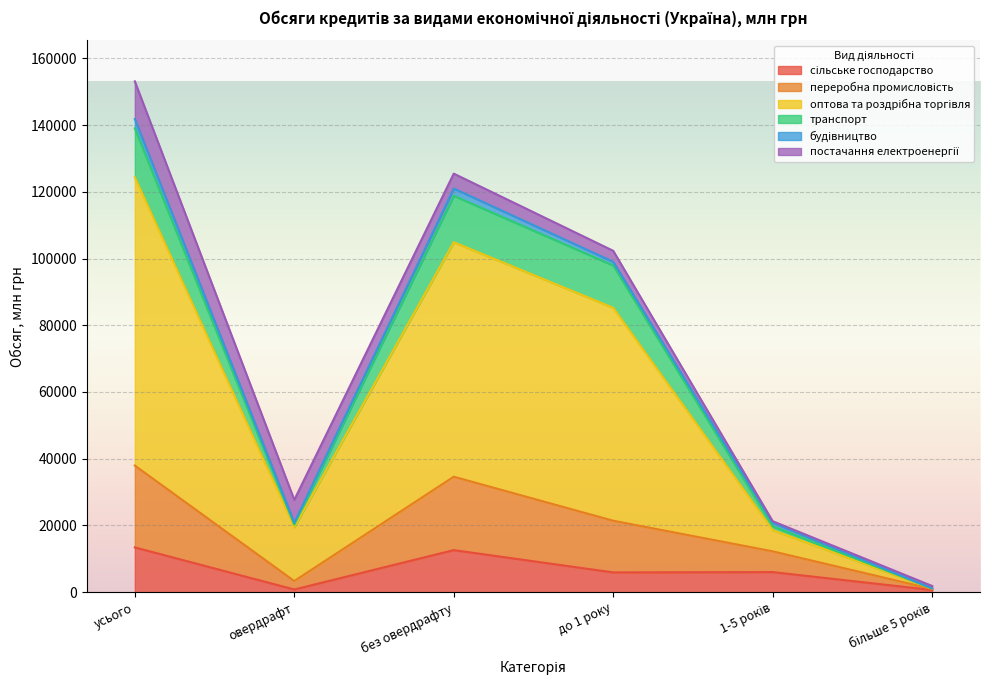

At how many categories does at least one series exceed 57103?

3